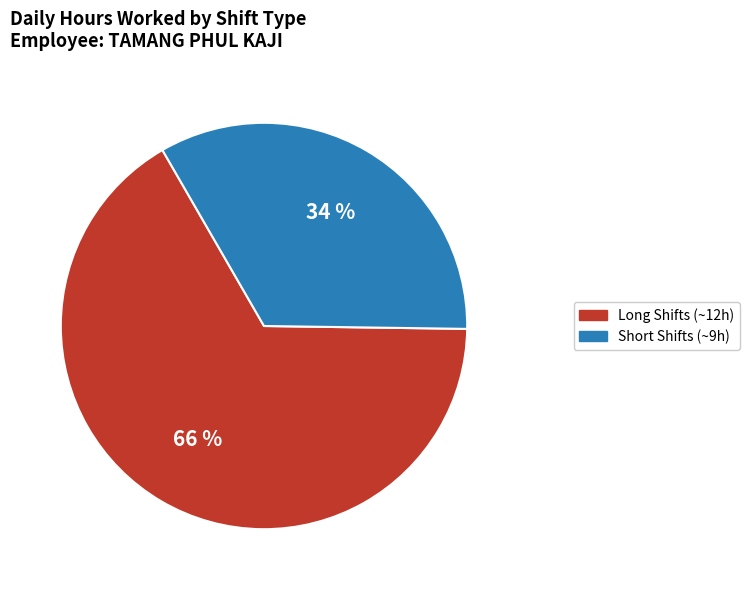

Does any single category account for the majority?

Yes